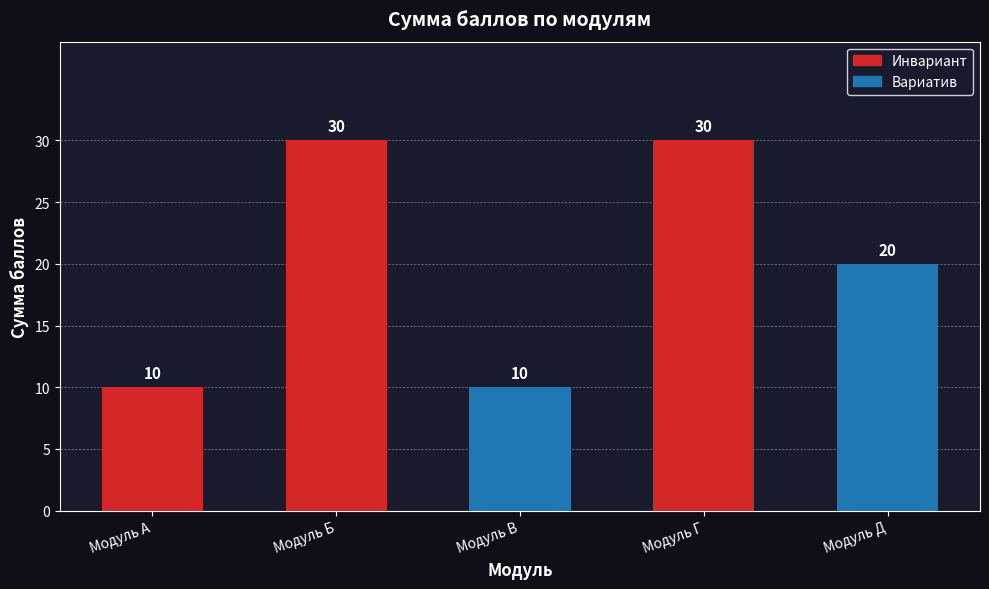

How many values in the Инвариант series exceed 10?

2